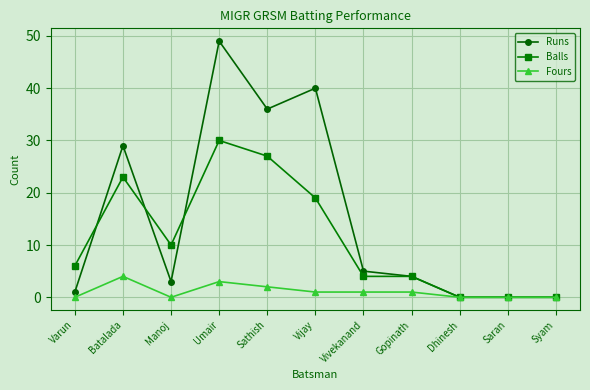

Count the number of categories in the chart.

11